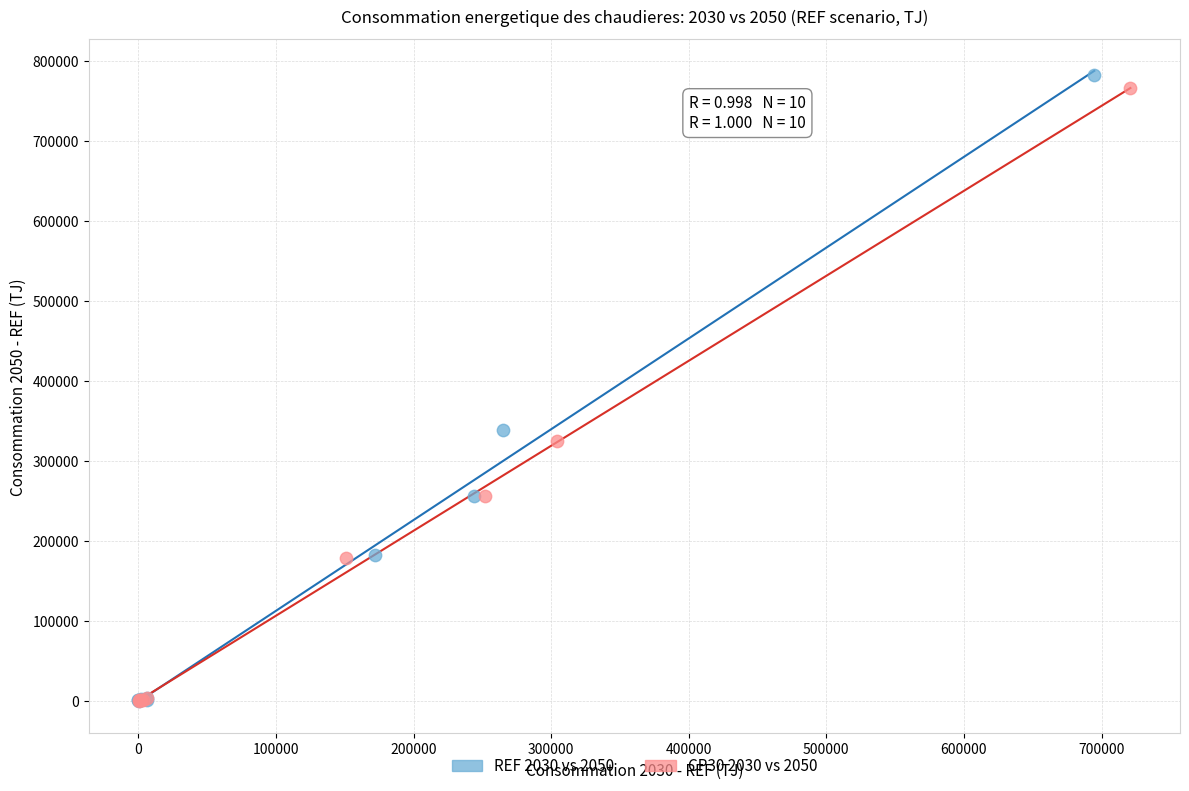

Which series has the largest Y range (max minus min)?

REF 2030 vs 2050